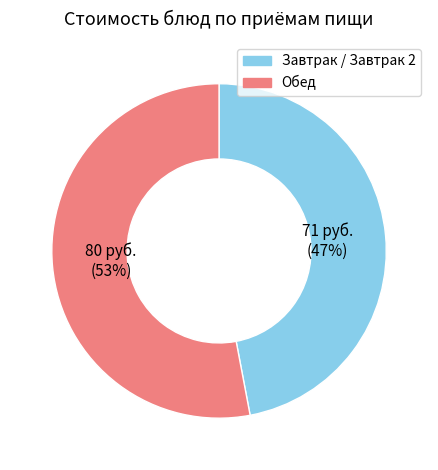

To the nearest percent, what is the difference between the Завтрак / Завтрак 2 and Обед slice percentages?

6%